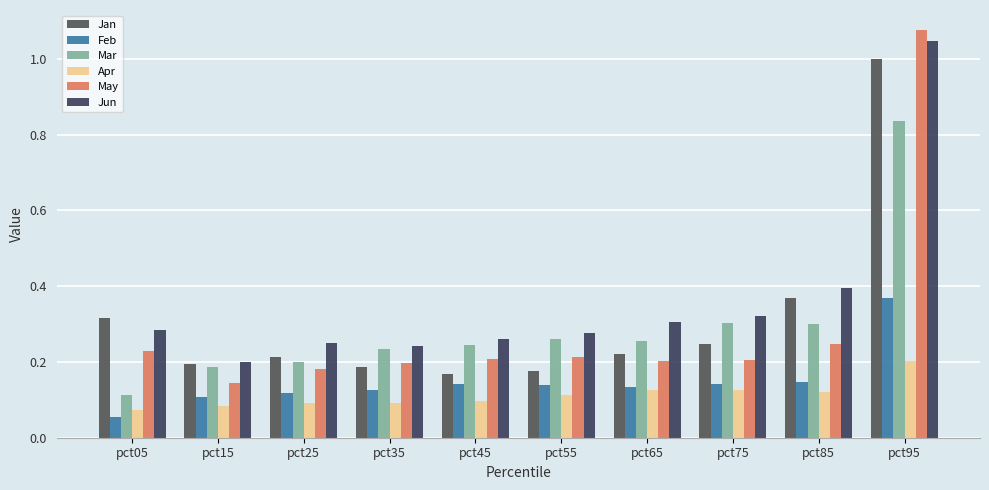

Is it true that Apr equals 0.0 at pct85?

False